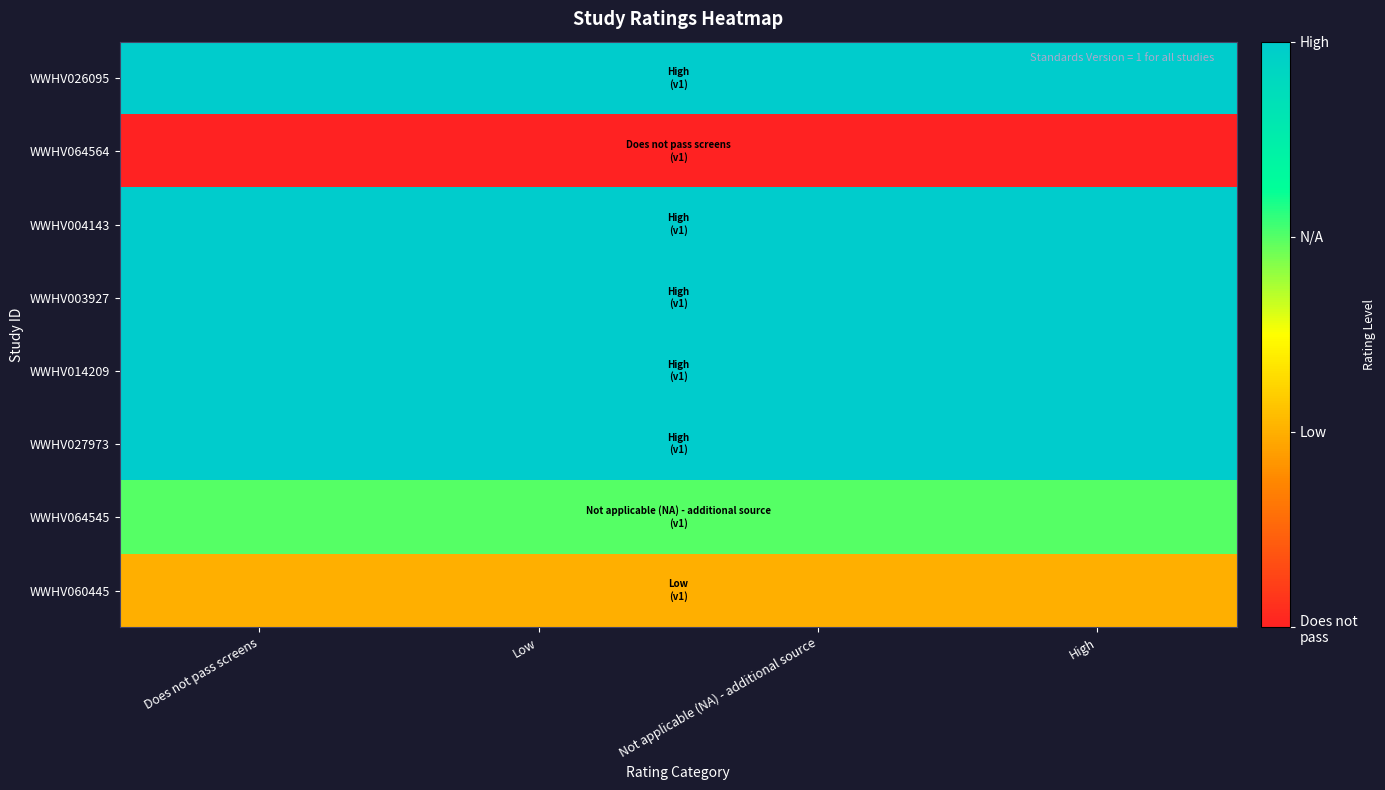

What is the total value across all series at Does not pass screens?

18